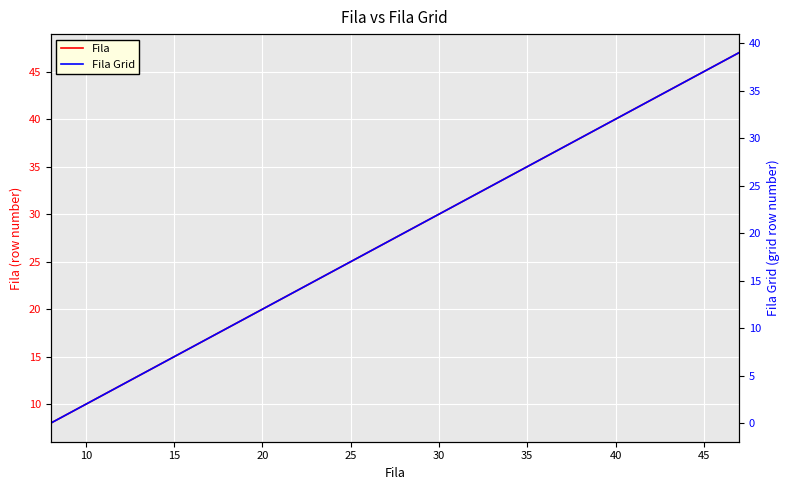

At how many categories does at least one series exceed 10?

37